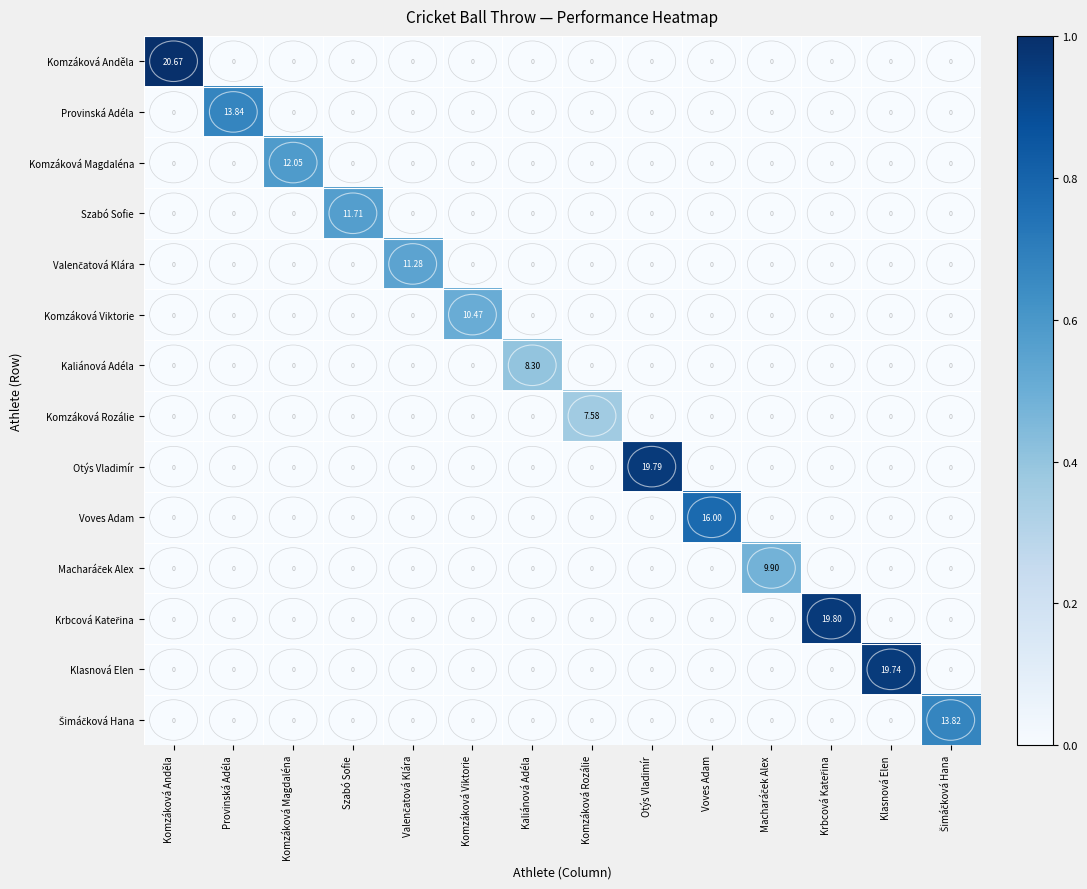

What is the spread (max minus min) of values at Komzáková Rozálie?

7.6